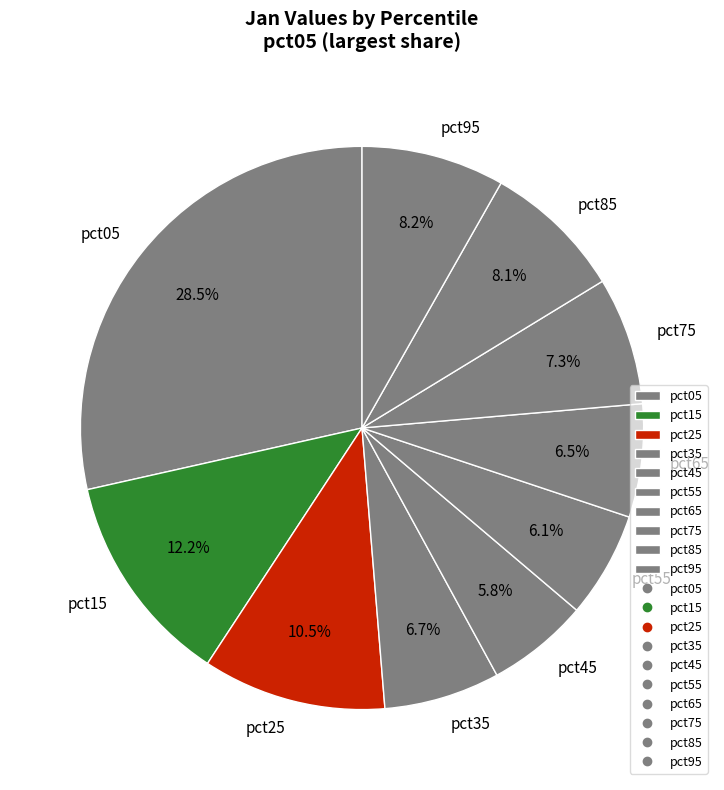

Which has a higher value, pct25 or pct95?

pct25